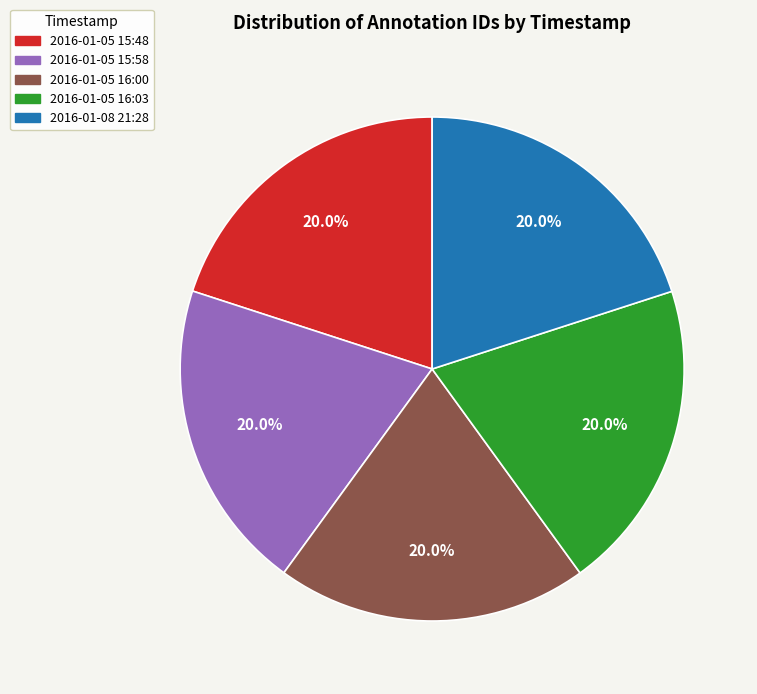

Is there a majority slice in this chart?

No